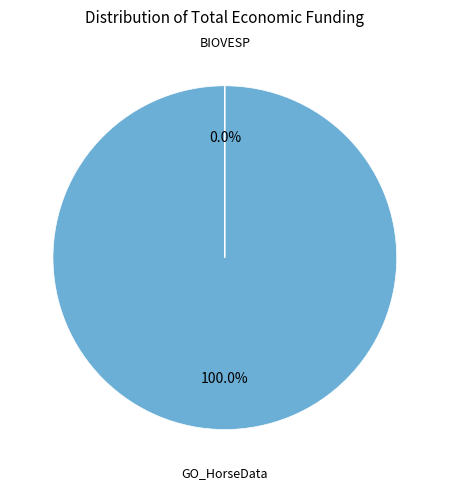

To the nearest percent, what is the average slice percentage?

50%